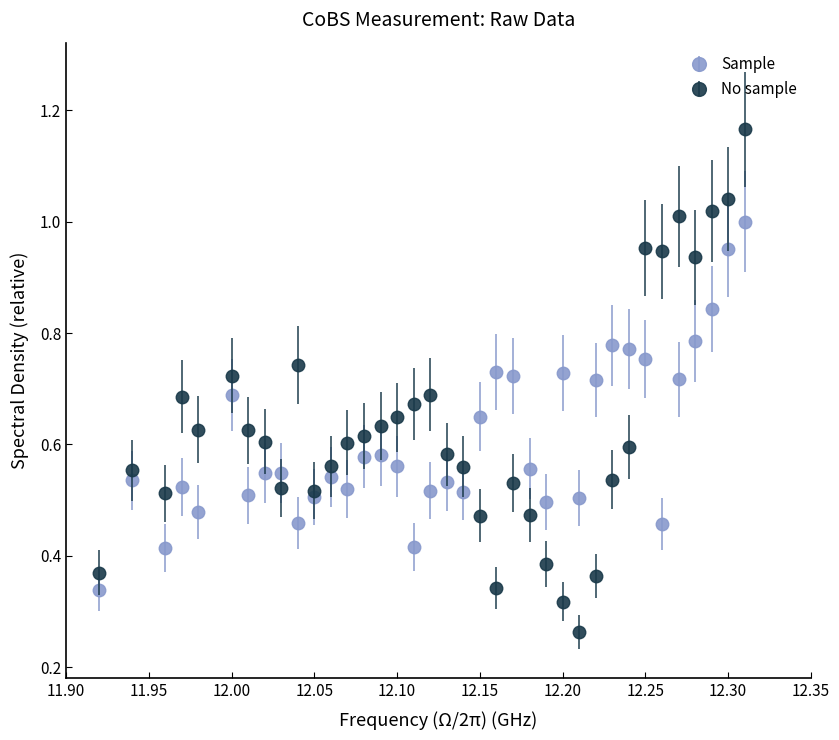

Which series has the widest spread of values?

No sample